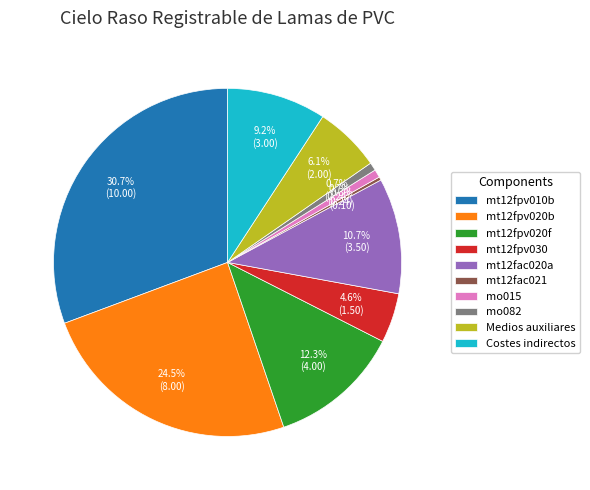

Combined, do mt12fpv030 and Costes indirectos account for over 50%?

No